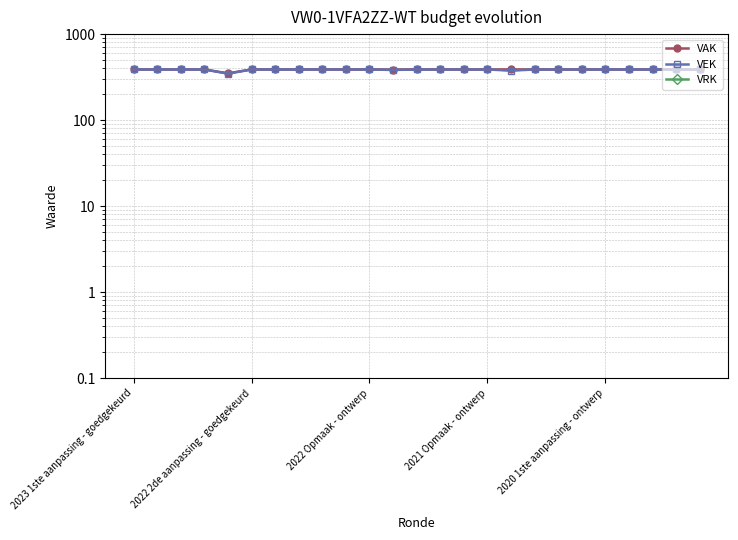

What position from the left is 21?

22